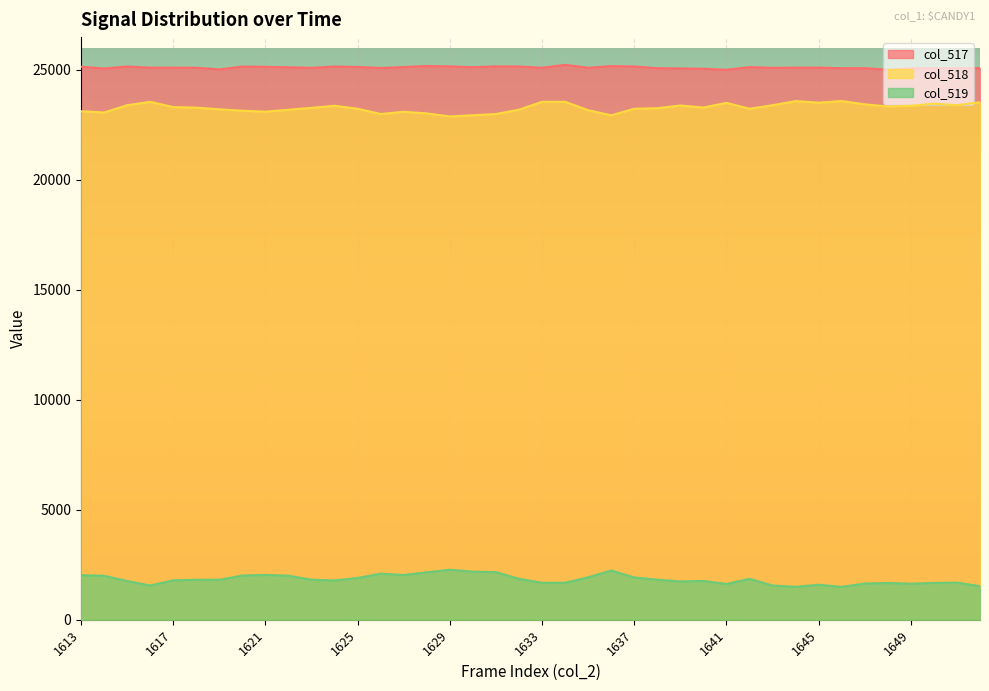

At which category does the chart reach its minimum across all series?

1644